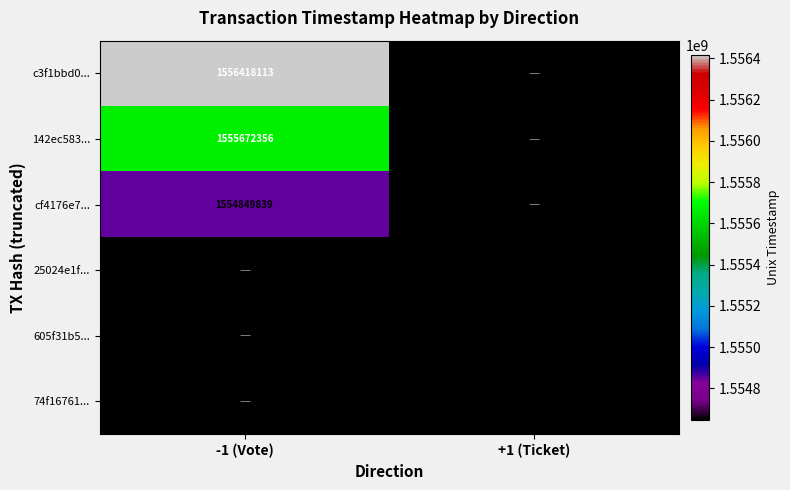

Which label corresponds to the largest value in the chart?

-1 (Vote)